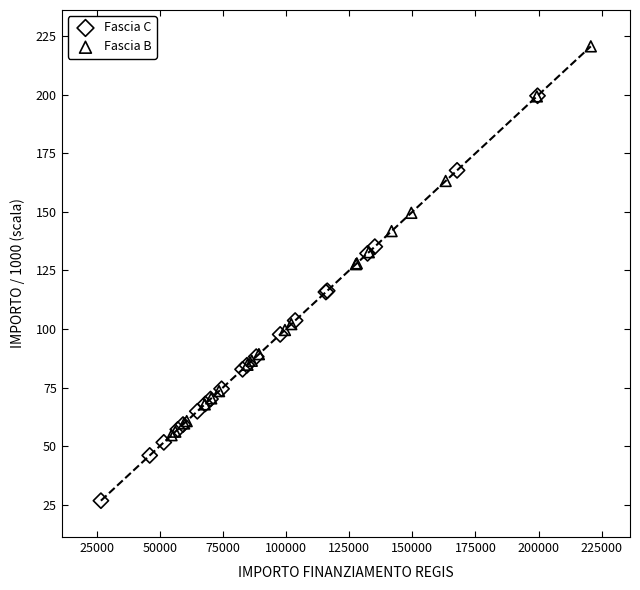

Which series contains the highest Y value?

Fascia B